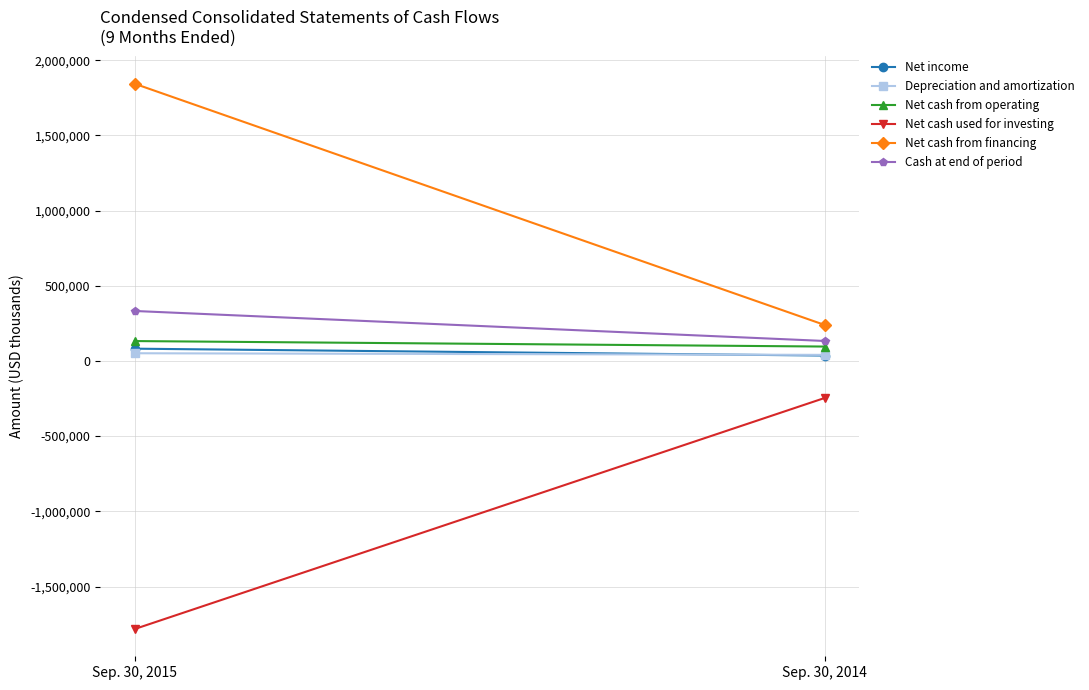

What is the minimum value shown in the chart?

-1782488